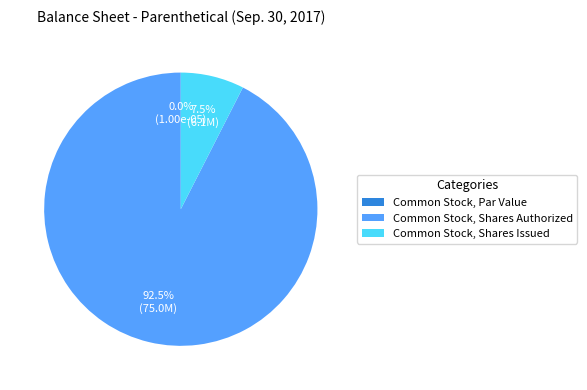

How much of the chart is everything except Common Stock, Par Value?

100.0%